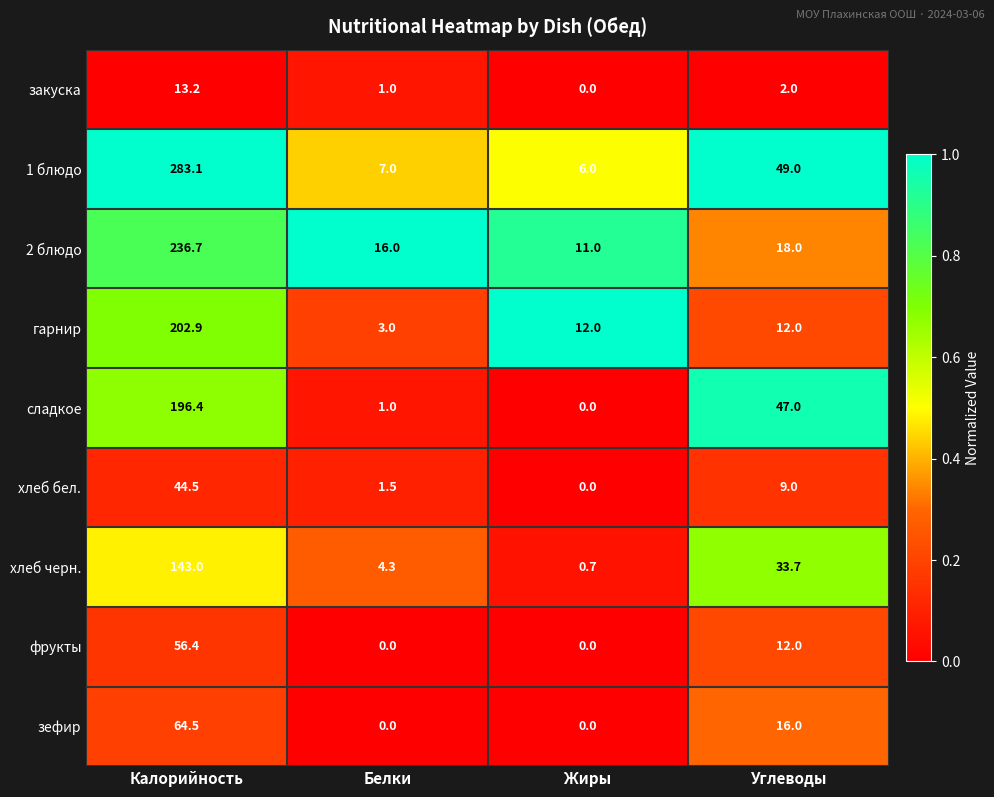

Where does the 1 блюдо series first go above 49?

Калорийность